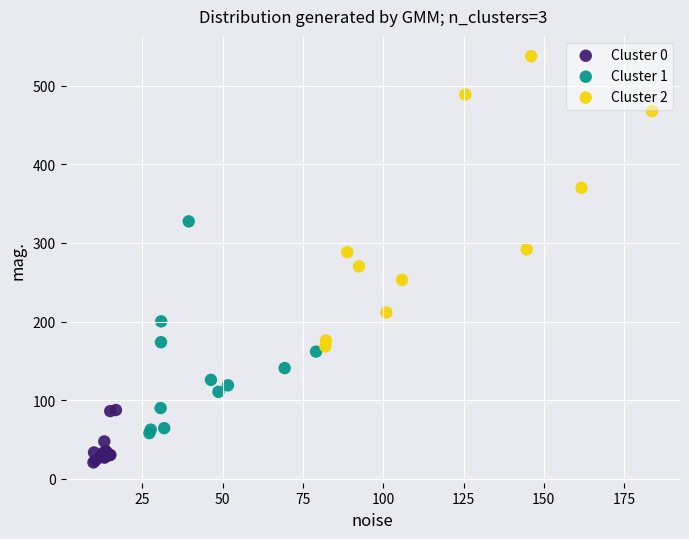

Which series contains the lowest Y value?

Cluster 0